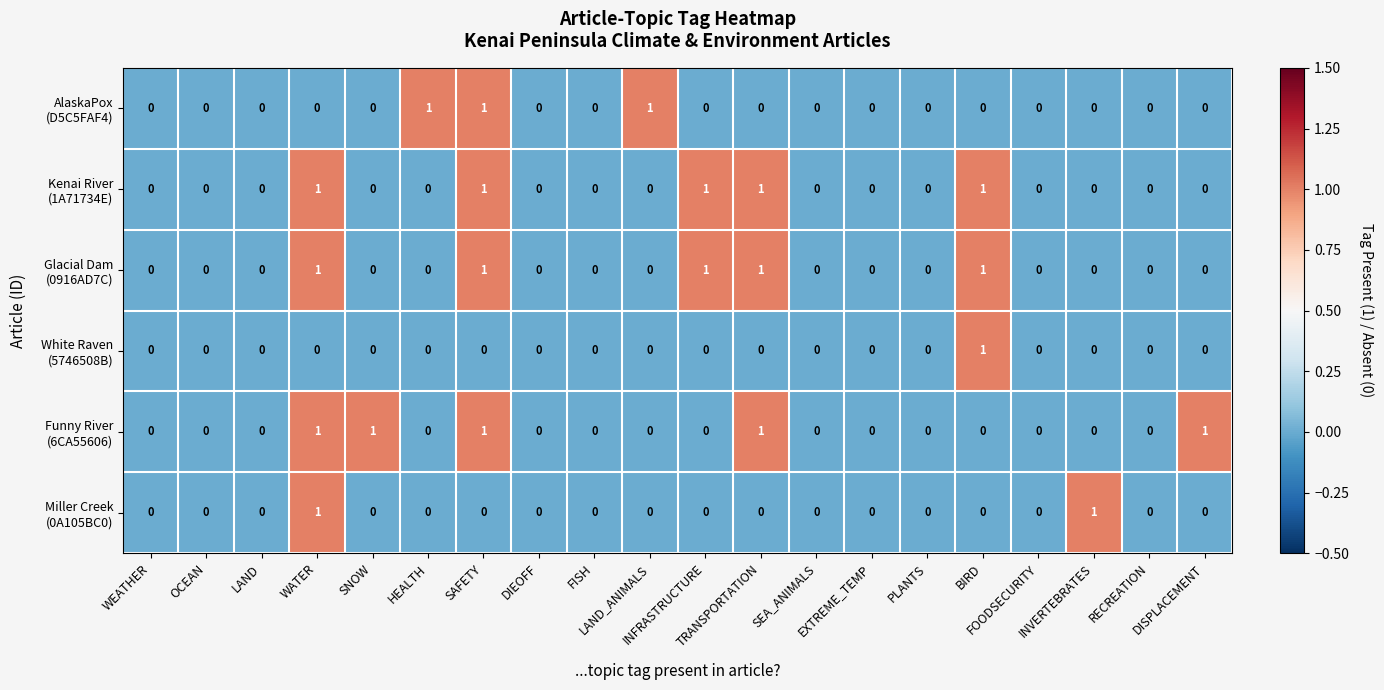

Count the number of categories in the chart.

20